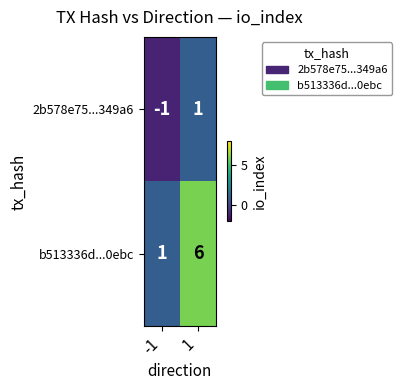

Which series has the largest range (max minus min)?

b513336d...0ebc